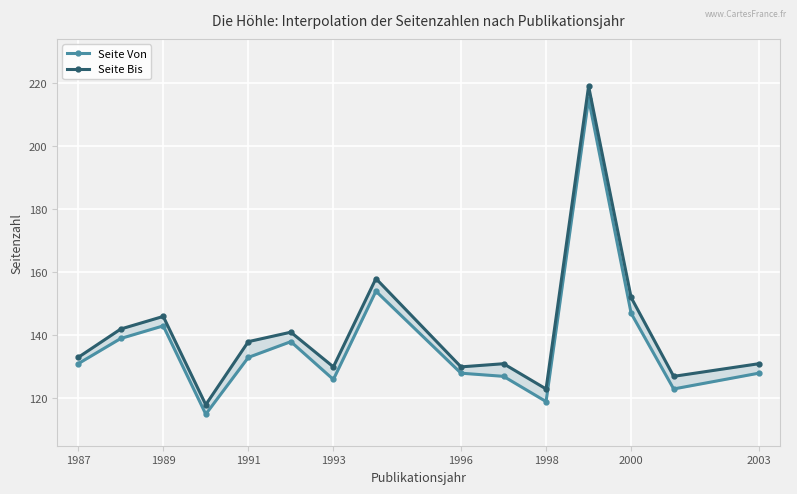

What is the difference between the second highest and minimum values in the Seite Von series?

39